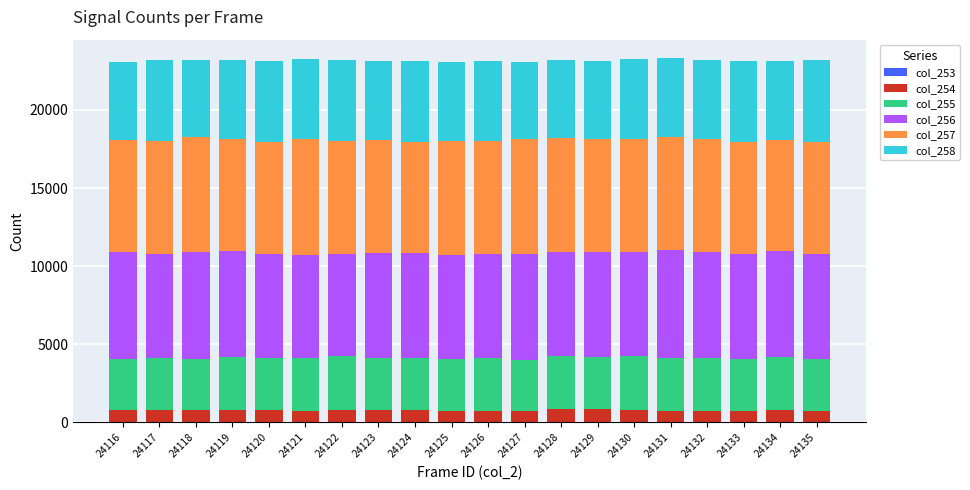

Where does the col_253 series first go above 4?

24119